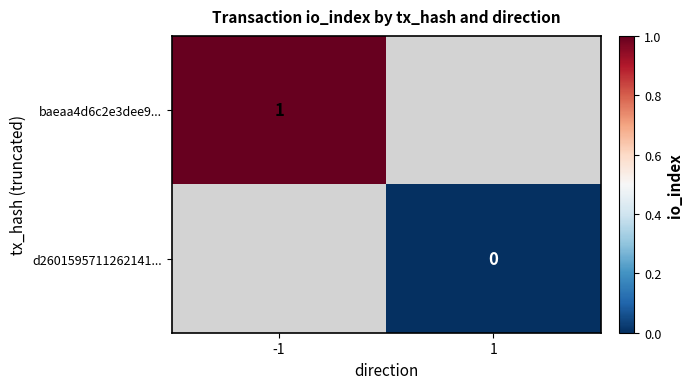

Count the number of categories in the chart.

2